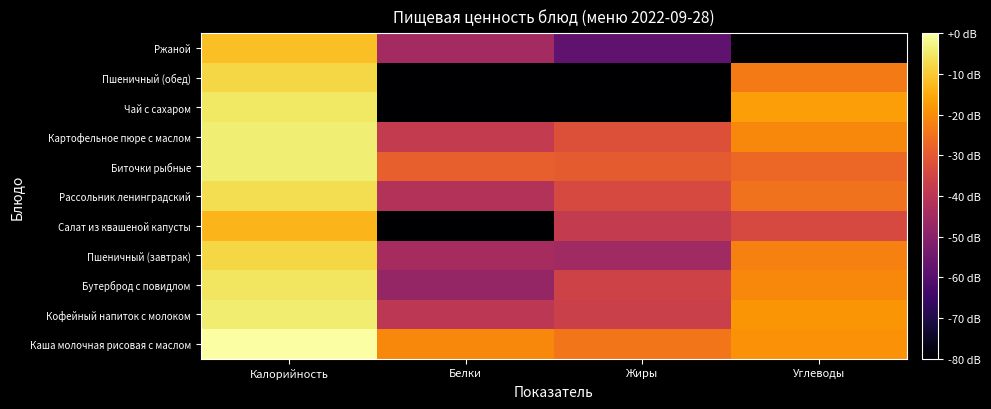

What is the smallest value displayed?

-120.0